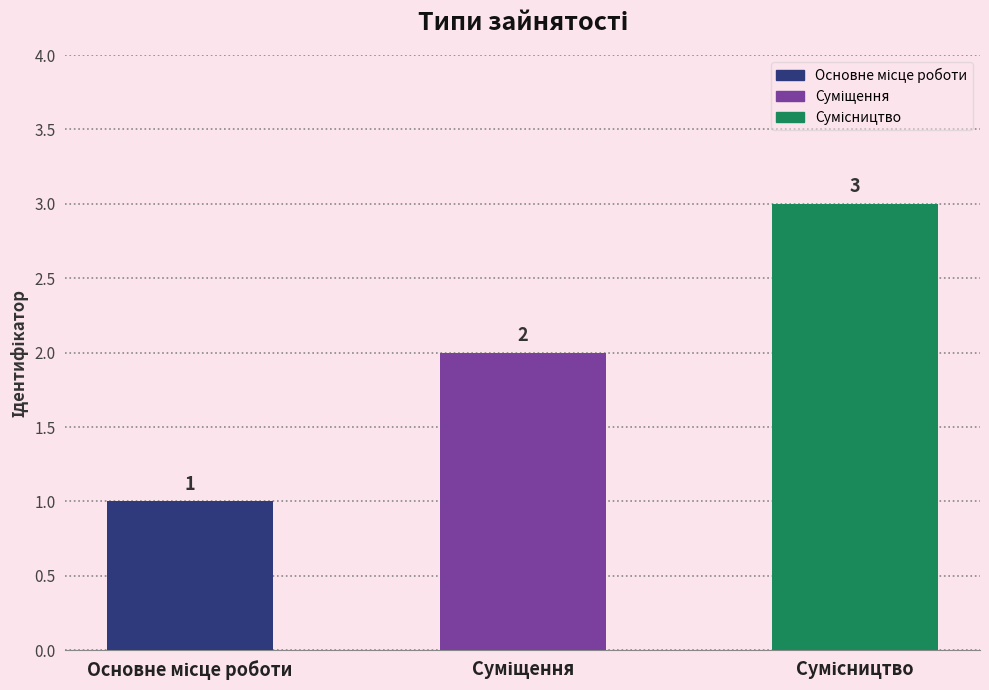

Count the values in the range 1 to 3.

3